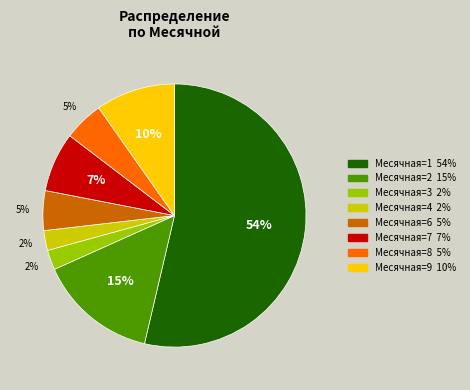

Is there a majority slice in this chart?

Yes